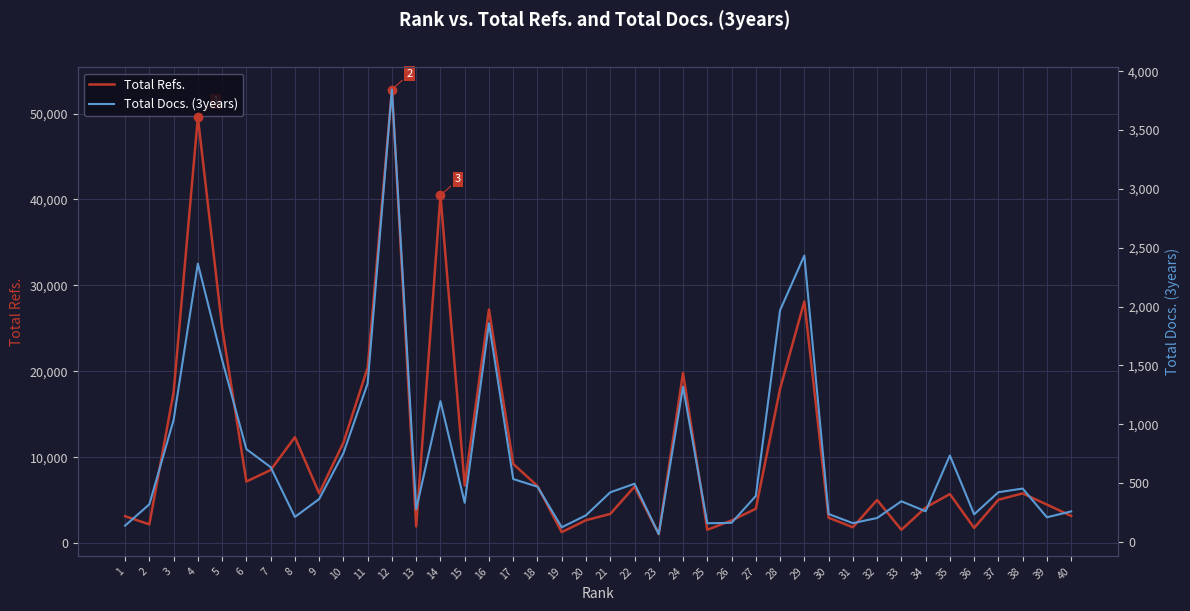

What is the sum of all Total Refs. values?

439602